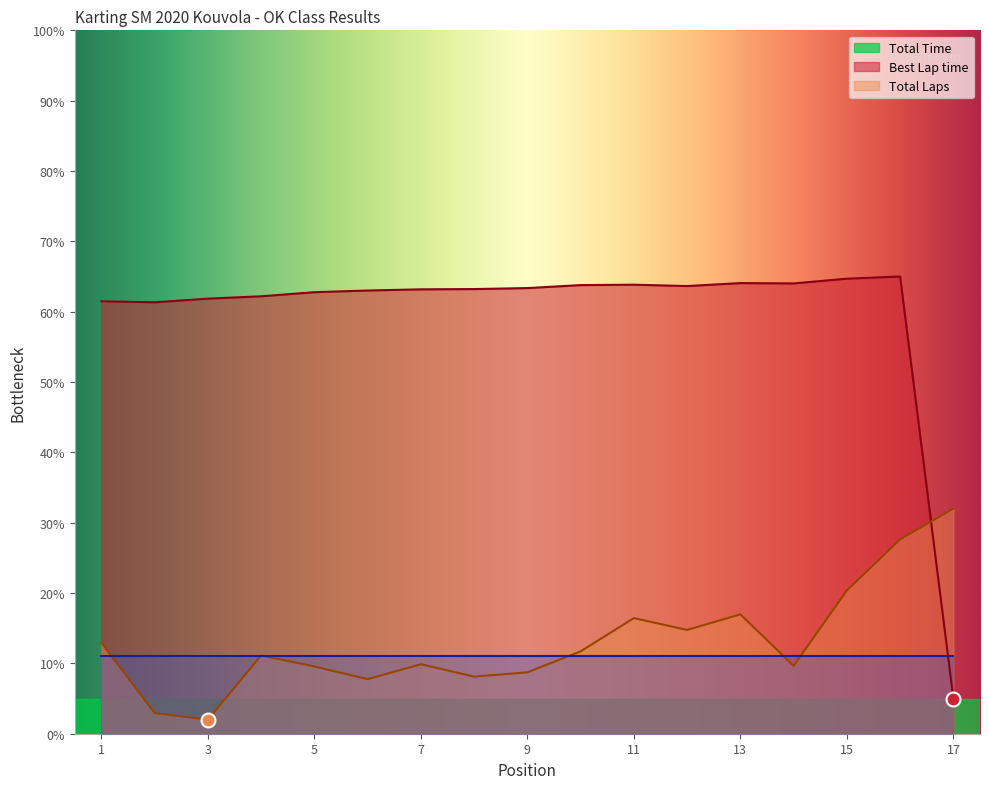

At which label is Total Time closest to 34?

Kajak Markus